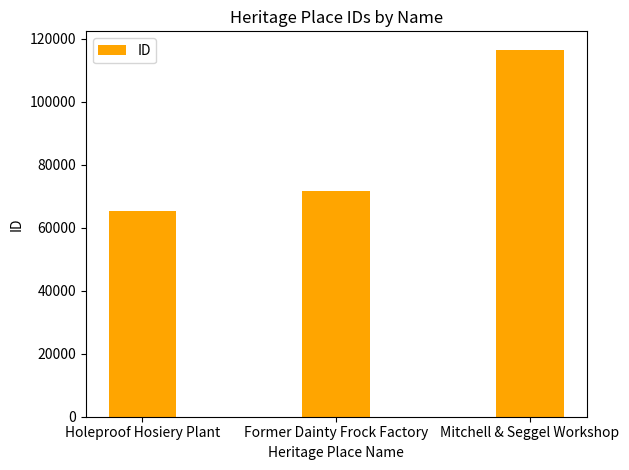

List the labels in order of value, largest first.

Mitchell & Seggel Workshop, Former Dainty Frock Factory, Holeproof Hosiery Plant